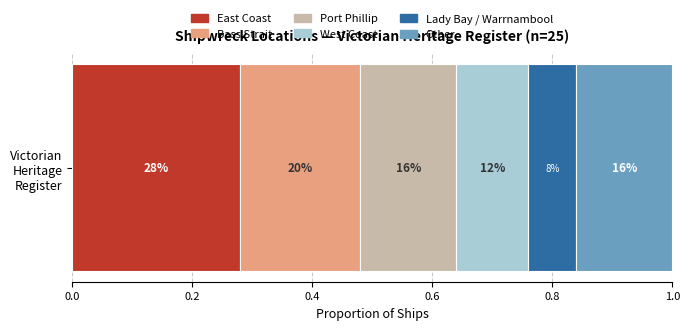

What position from the right is East Coast?

6